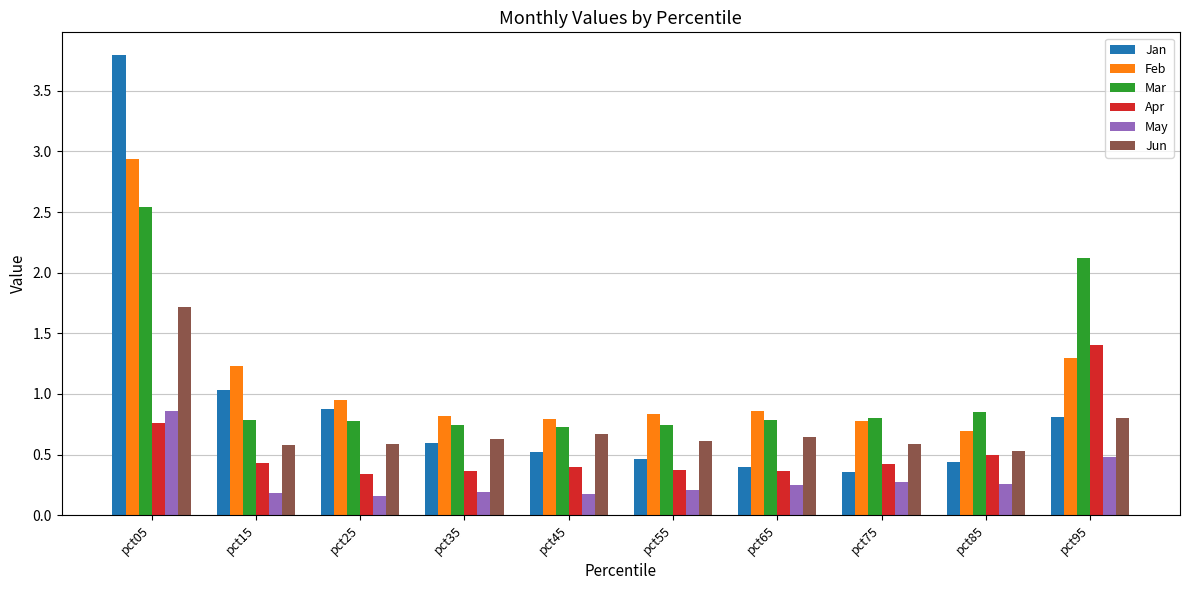

Where is Feb nearest to the value 1?

pct25